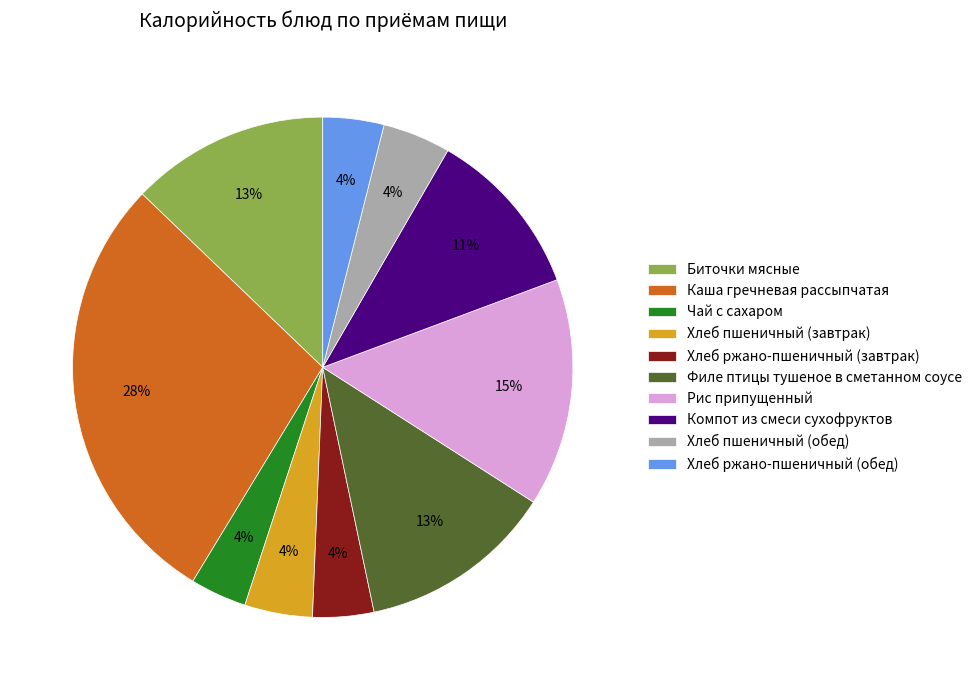

To the nearest percent, what portion does Рис припущенный represent?

15%